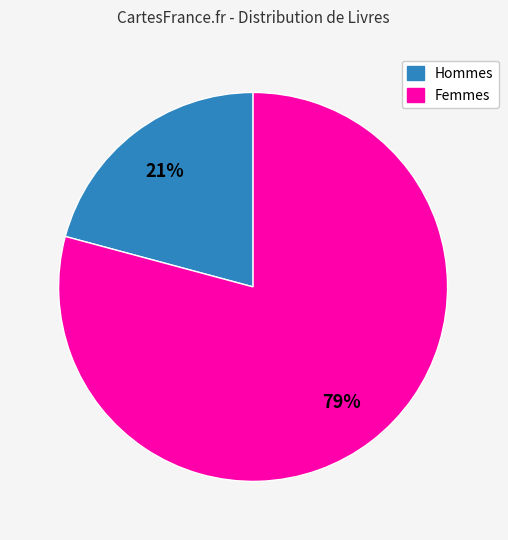

To the nearest percent, what is the difference between the largest and smallest slice percentages?

58%